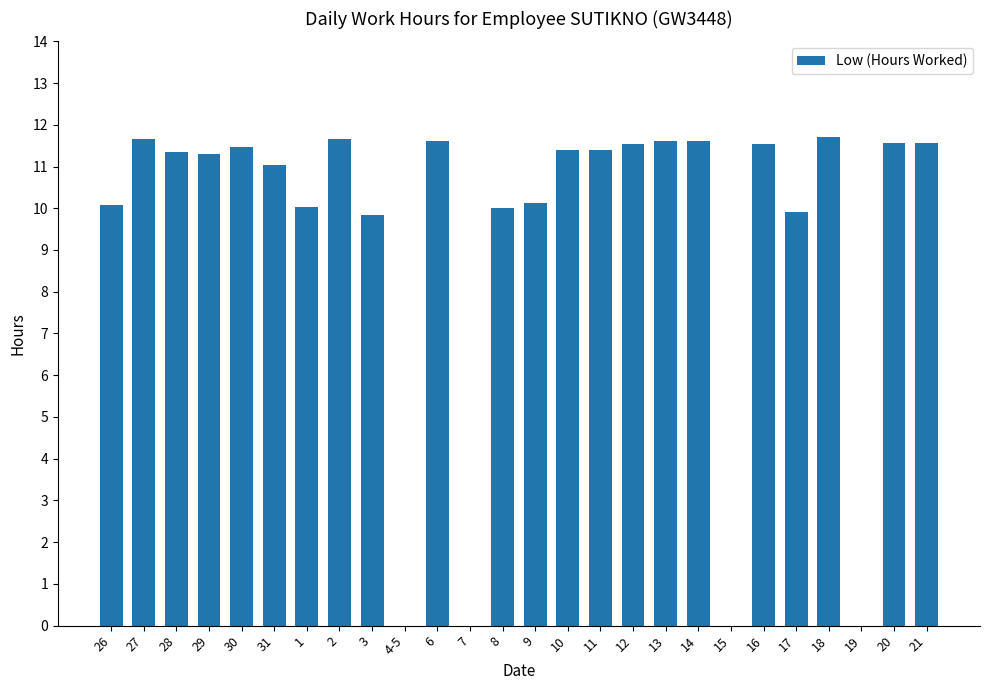

What is the change in value from 3 to 14?

+1.8